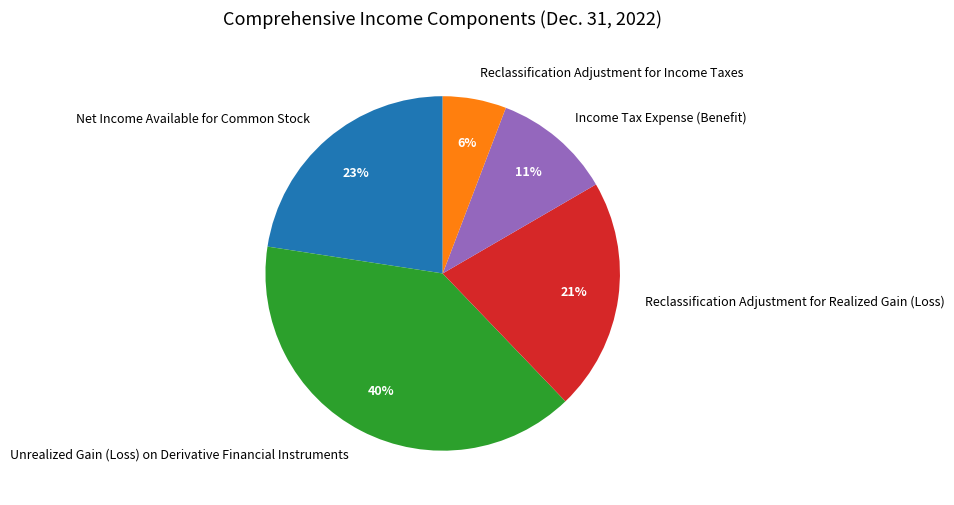

Is the sum of Unrealized Gain (Loss) on Derivative Financial Instruments and Reclassification Adjustment for Income Taxes greater than half?

No